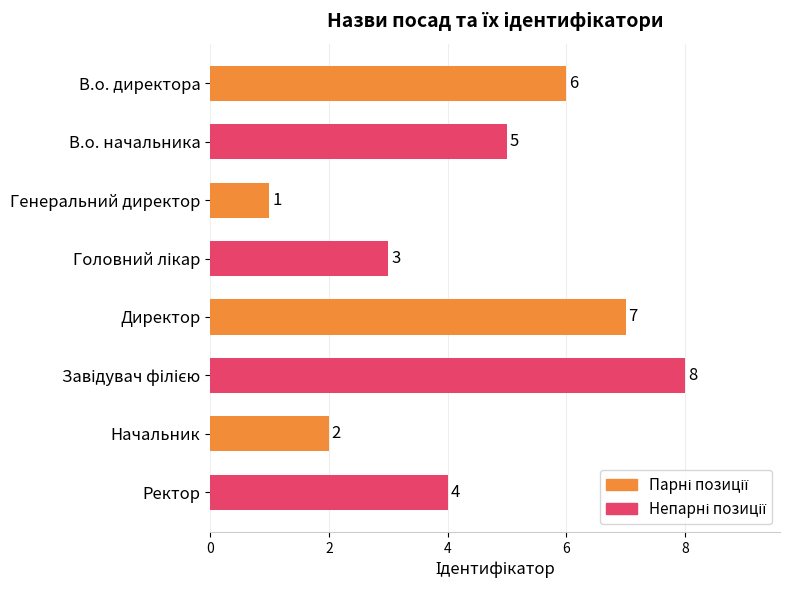

How many bars are there in total?

8